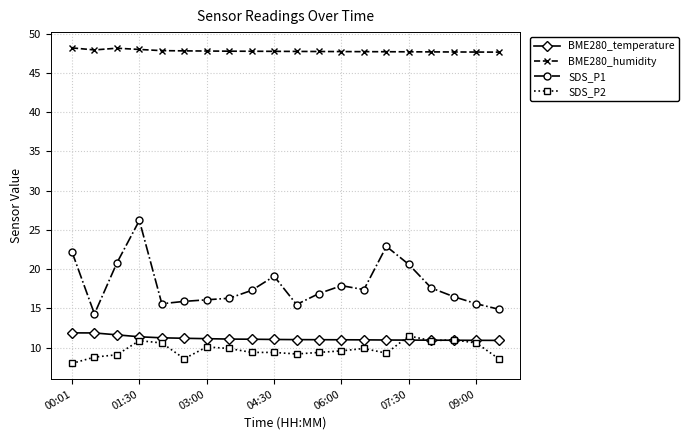

At how many categories does at least one series exceed 19?

20